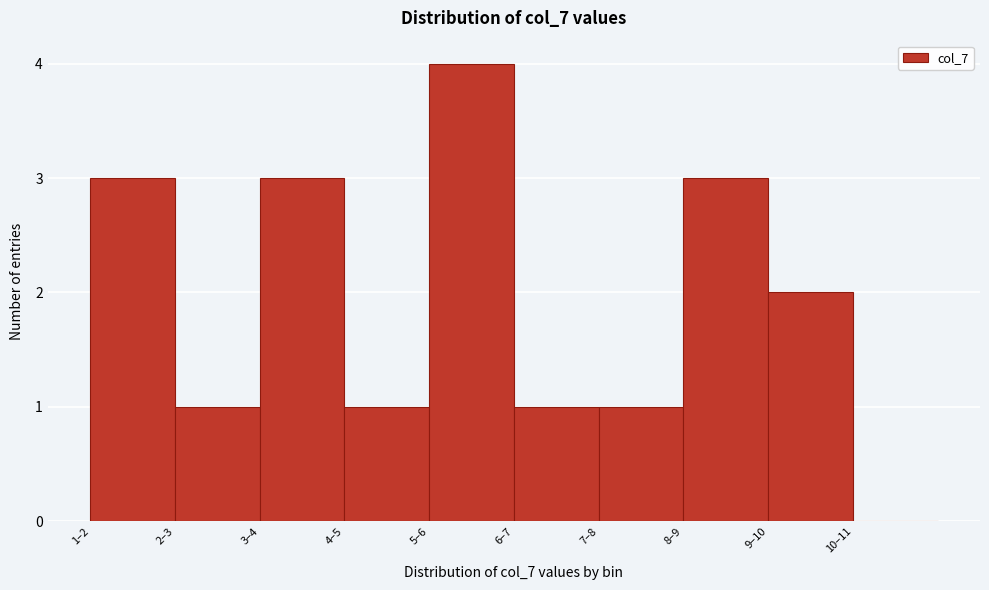

Reading left to right, extract all data points from this chart.

1–2=3	2–3=1	3–4=3	4–5=1	5–6=4	6–7=1	7–8=1	8–9=3	9–10=2	10–11=0